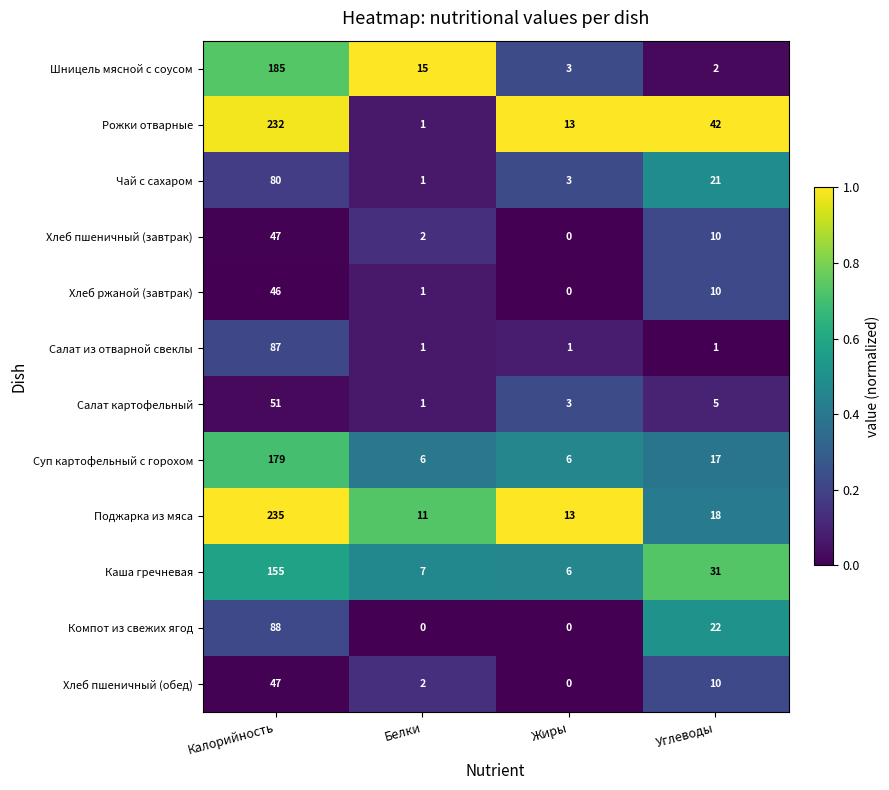

Which series changed the most between Калорийность and Углеводы?

Поджарка из мяса